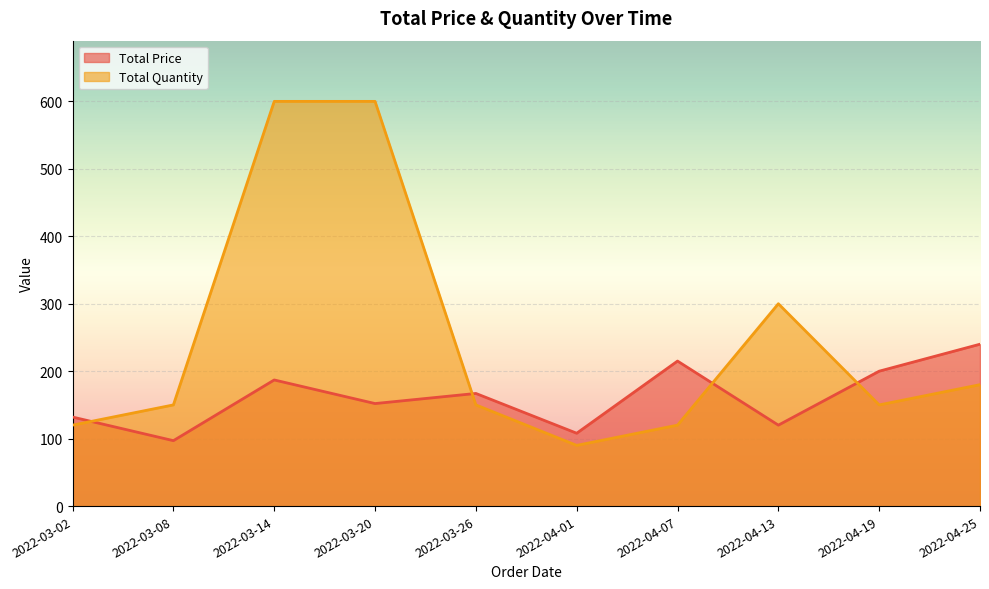

At which label does Total Price reach its peak?

2022-04-25